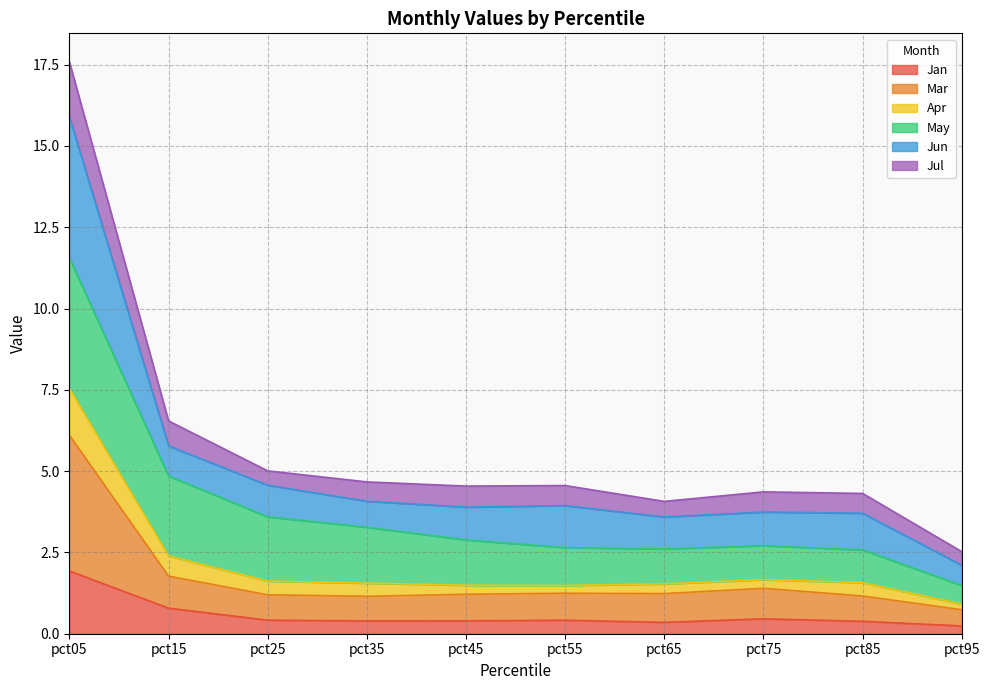

Does the chart display data point markers on the line(s)?

No